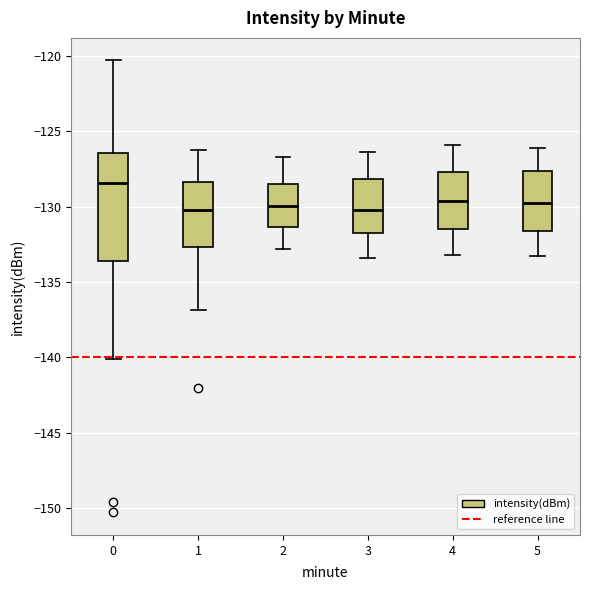

Where is the upper edge of the box at x = 0 on the y-axis? The values are not printed on the chart, so give them approximately, as read against the axis.

-126.5